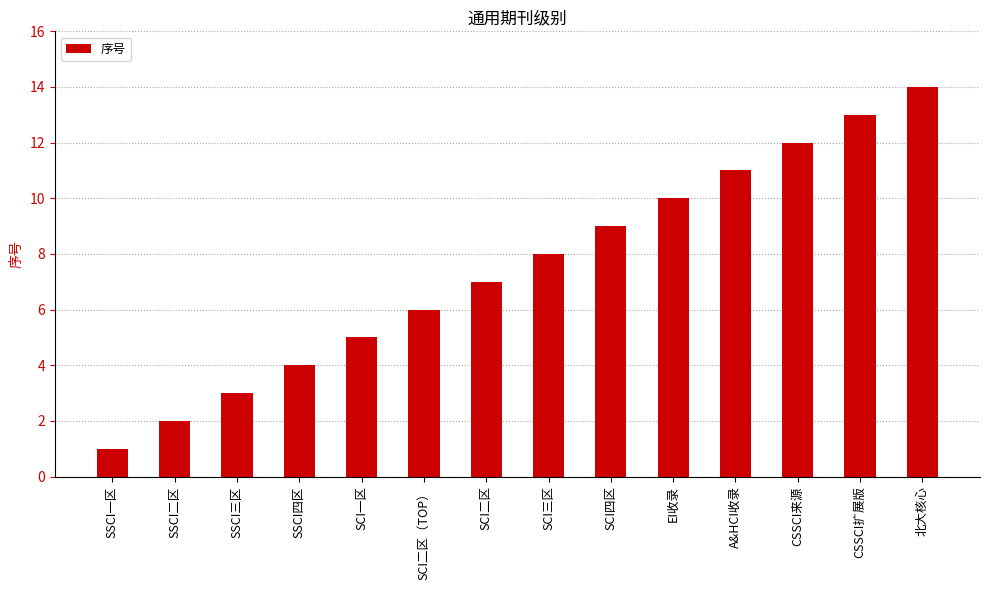

Rank the categories by value from highest to lowest.

北大核心, CSSCI扩展版, CSSCI来源, A&HCI收录, EI收录, SCI四区, SCI三区, SCI二区, SCI二区（TOP）, SCI一区, SSCI四区, SSCI三区, SSCI二区, SSCI一区